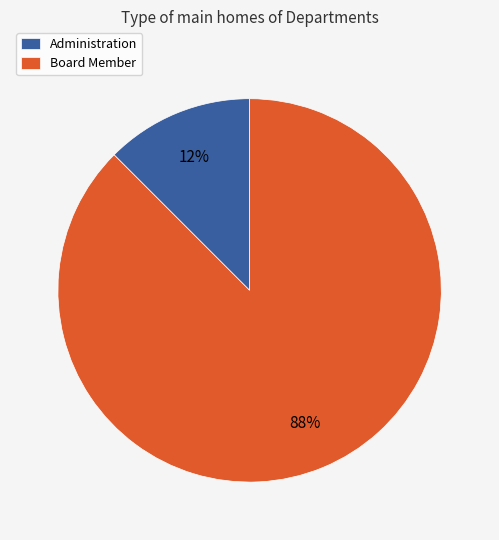

What is the smallest slice in the pie chart?

Administration